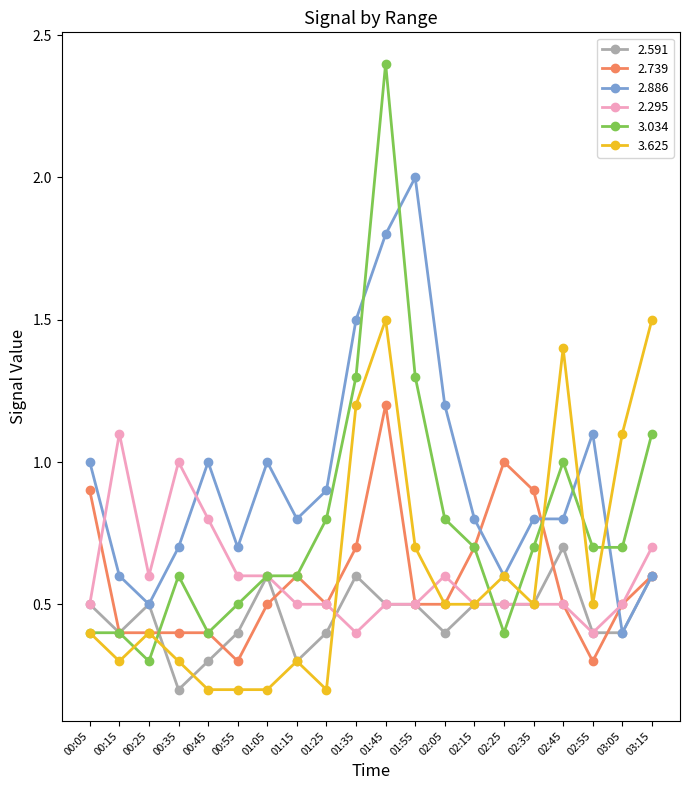

Is this an area chart (filled region under the line)?

No